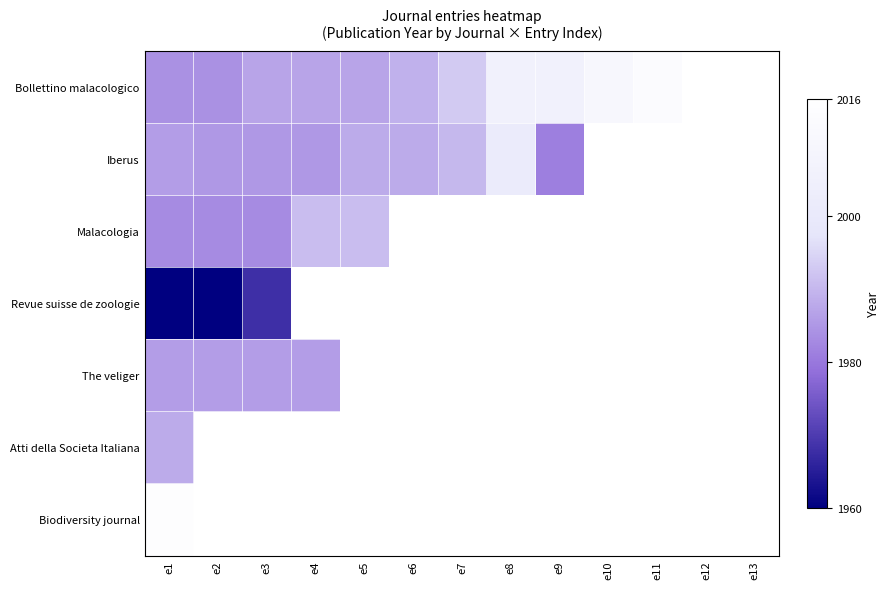

What is the difference between the Bollettino malacologico values at e7 and e9?

13.0